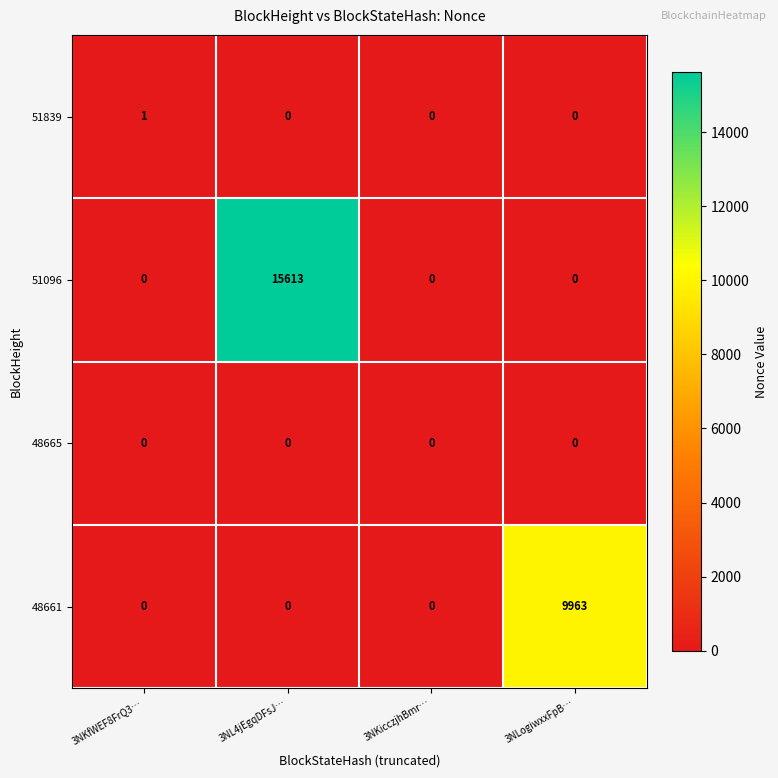

What is the spread (max minus min) of values at 3NLogiwxxFpB…?

9963